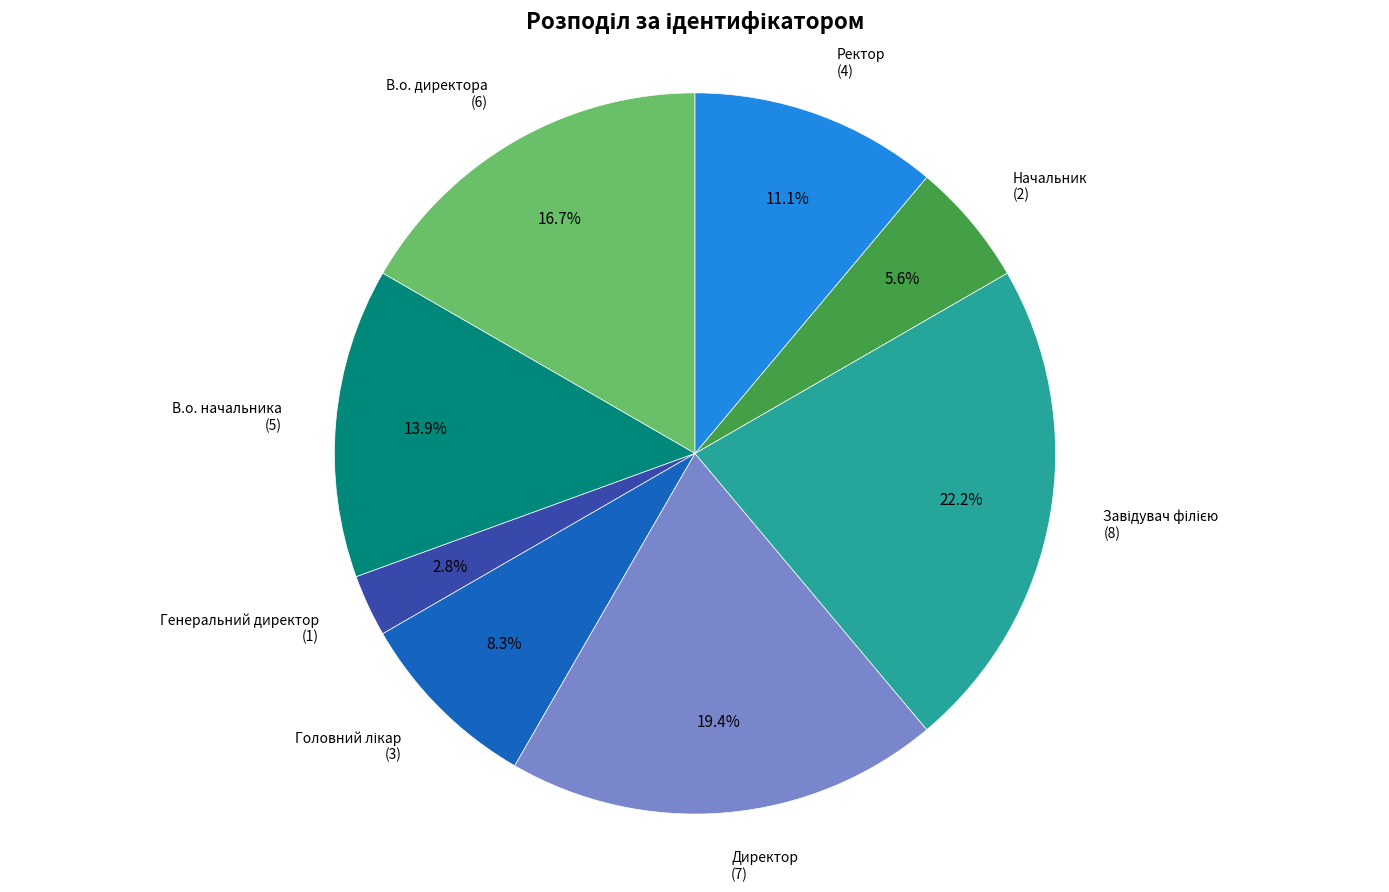

Which slice is the smallest?

Генеральний директор